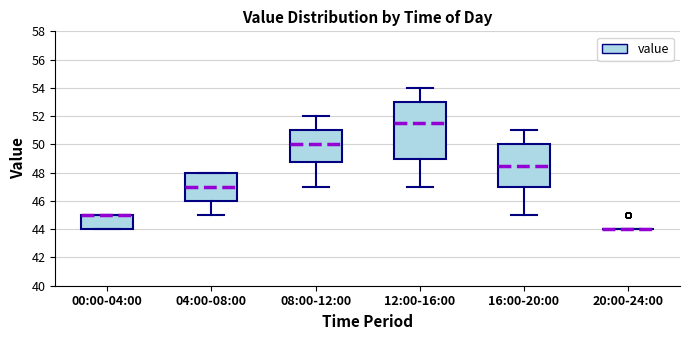

Which box is the tallest, from its lower edge to its upper edge?

12:00-16:00